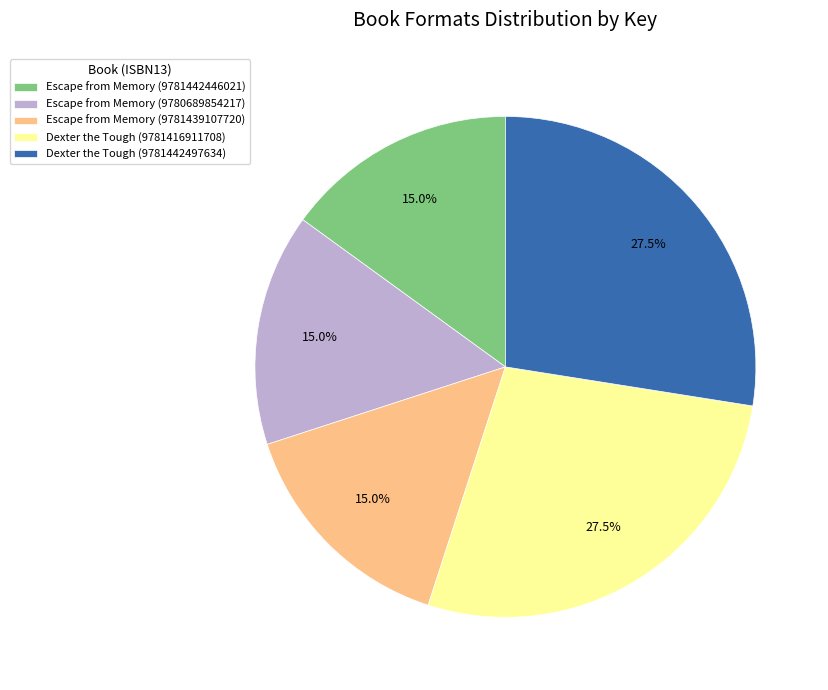

To the nearest percent, what is the average slice percentage?

20%